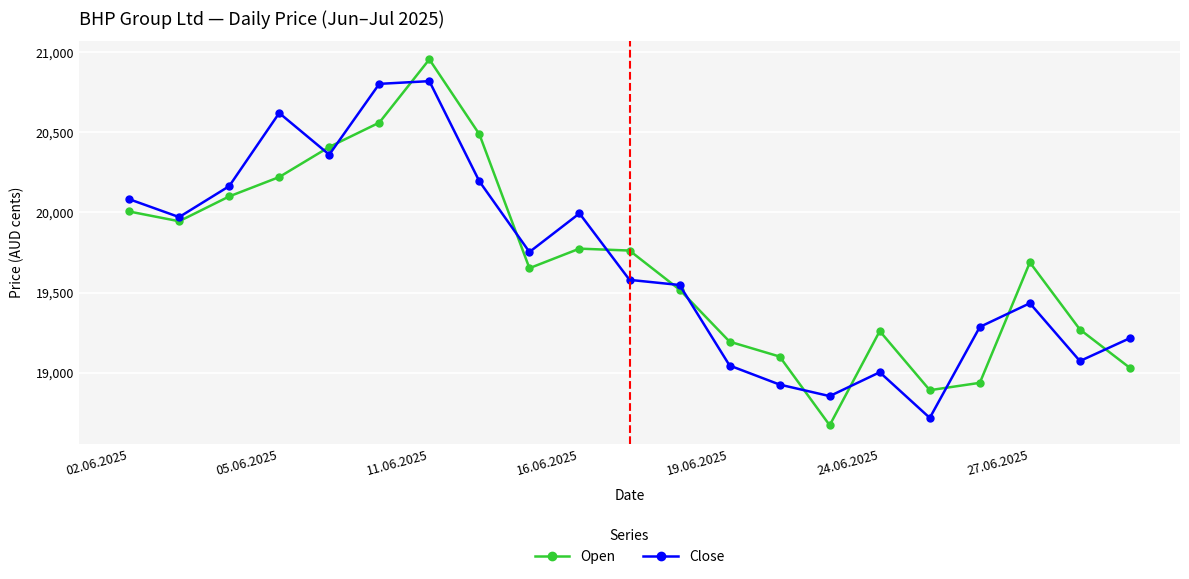

What is the average value of the Close series?

19687